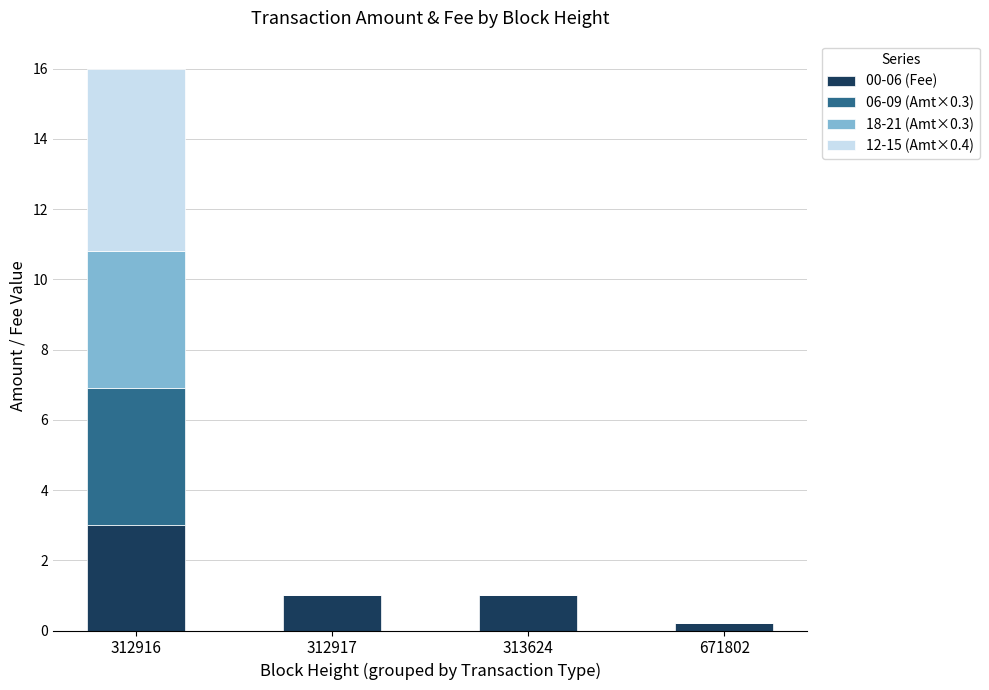

What is the sum of all 00-06 (Fee) values?

5.2